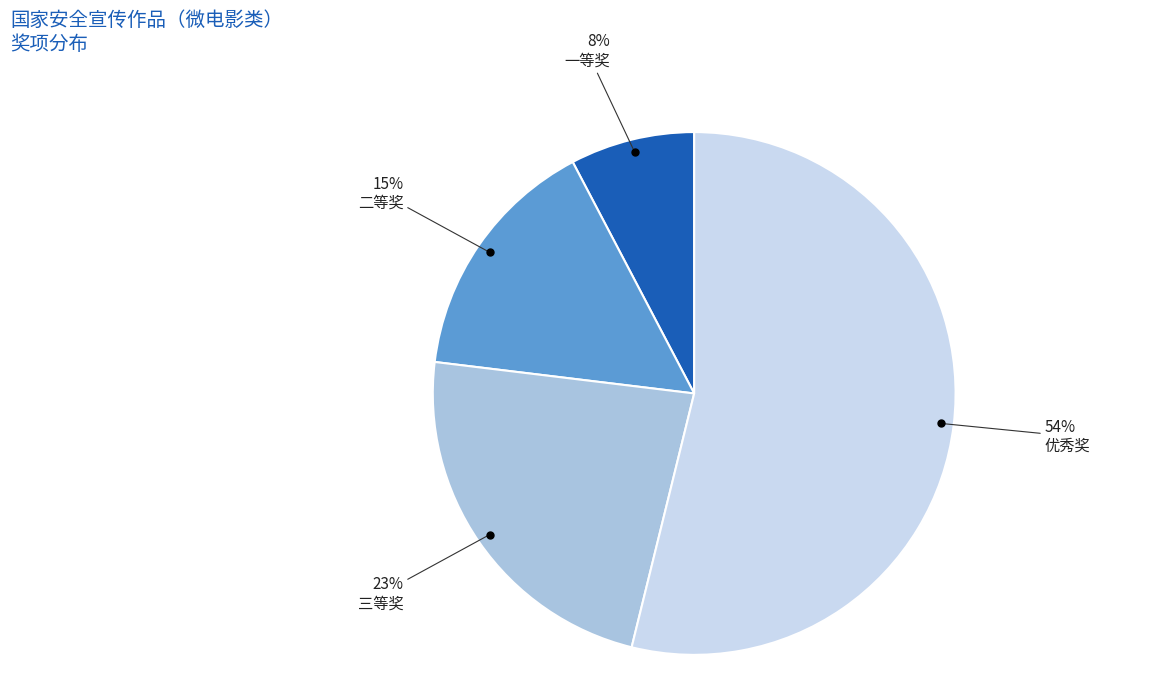

To the nearest percent, what is the average slice percentage?

25%